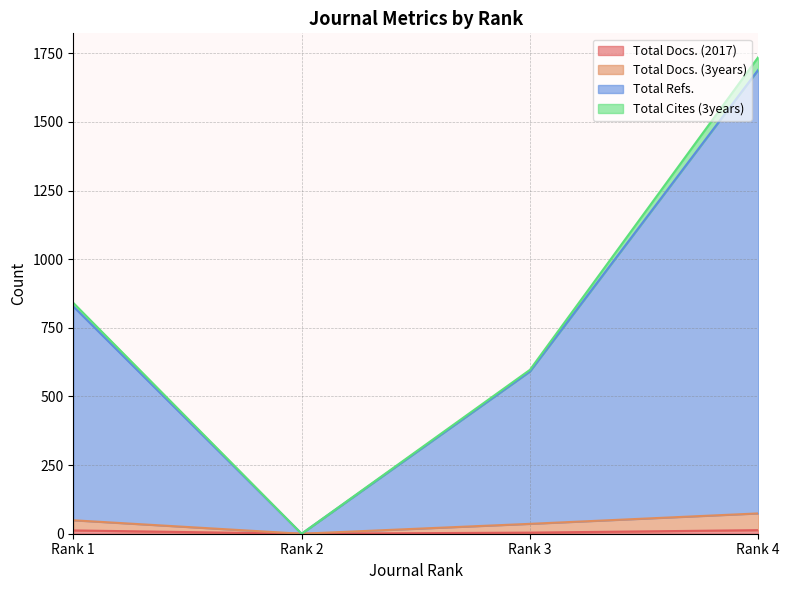

Does the chart display data point markers on the line(s)?

No